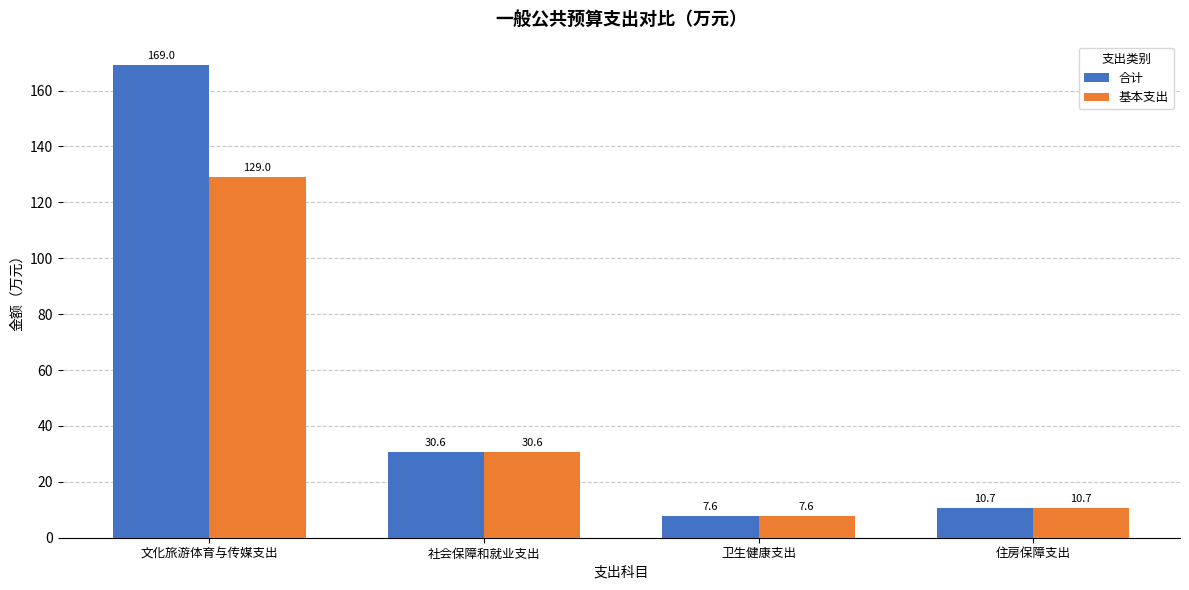

True or false: 合计 has a value of 7.6 at 卫生健康支出.

True